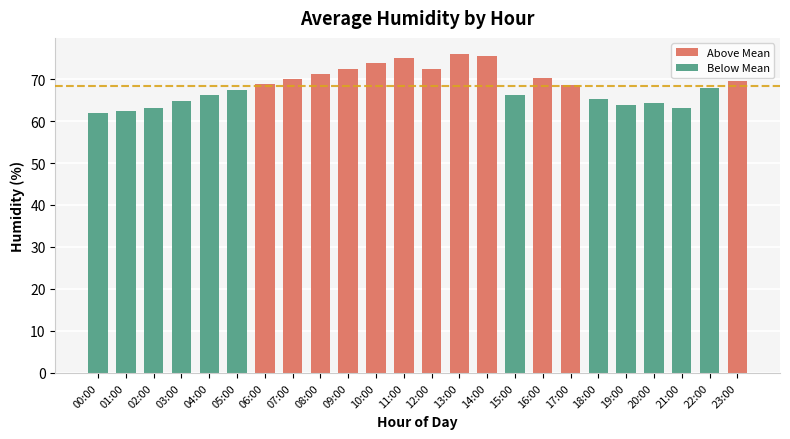

What is the smallest value displayed?

61.8